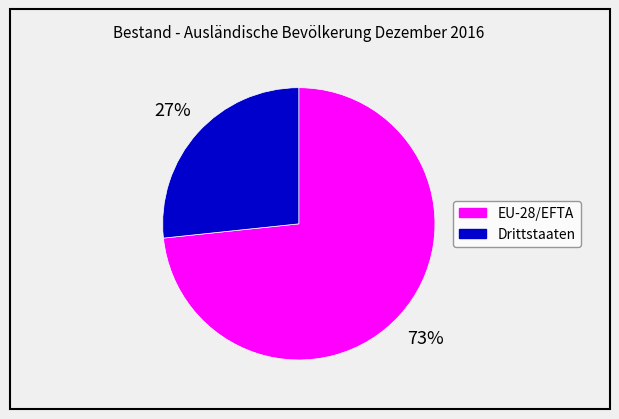

To the nearest percent, what is the average slice percentage?

50%